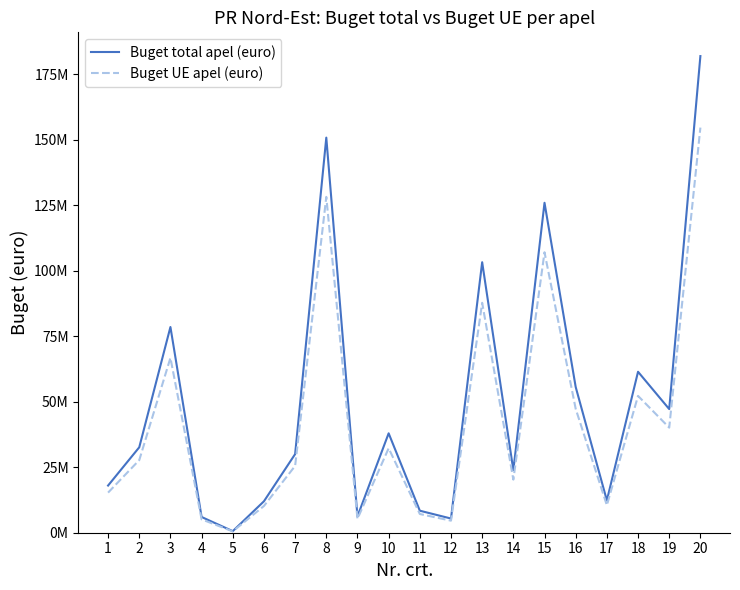

At which category is the sum across all series the highest?

20